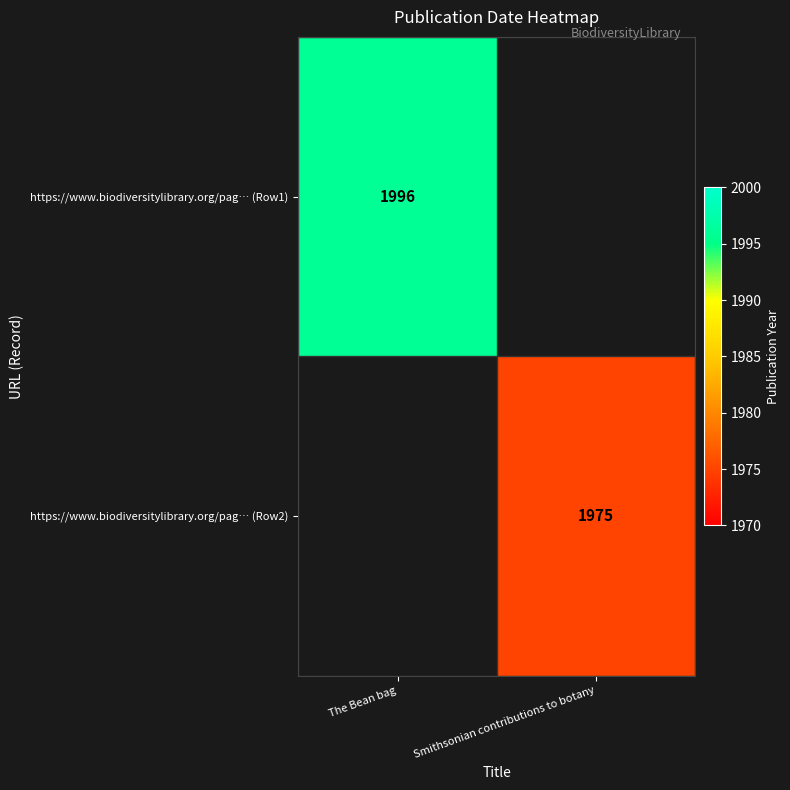

At how many categories does at least one series exceed 1991?

1